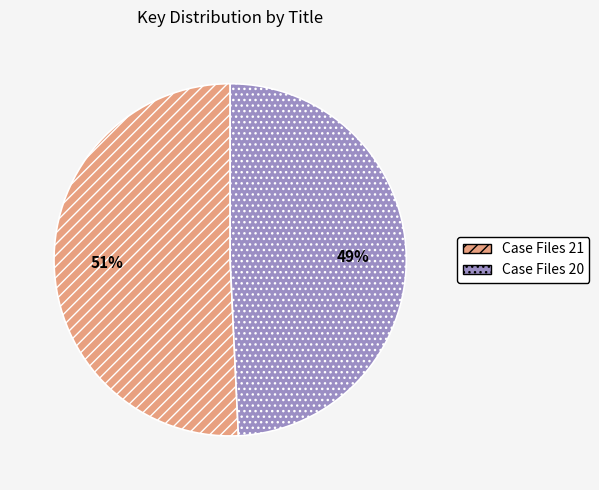

What percentage is the Case Files 21 slice, to the nearest percent?

51%